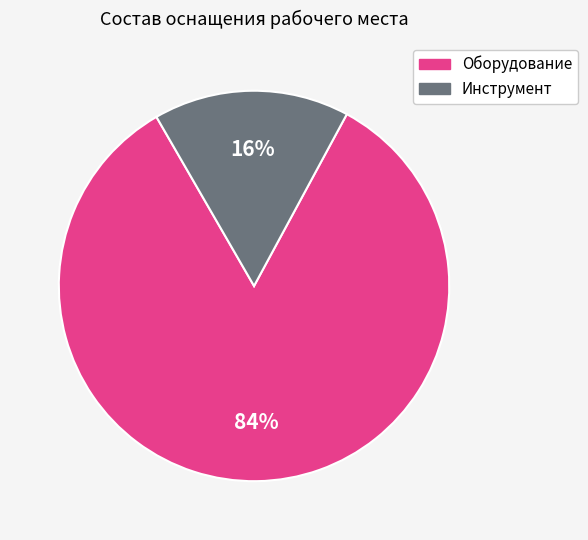

Which slice is the smallest?

Инструмент